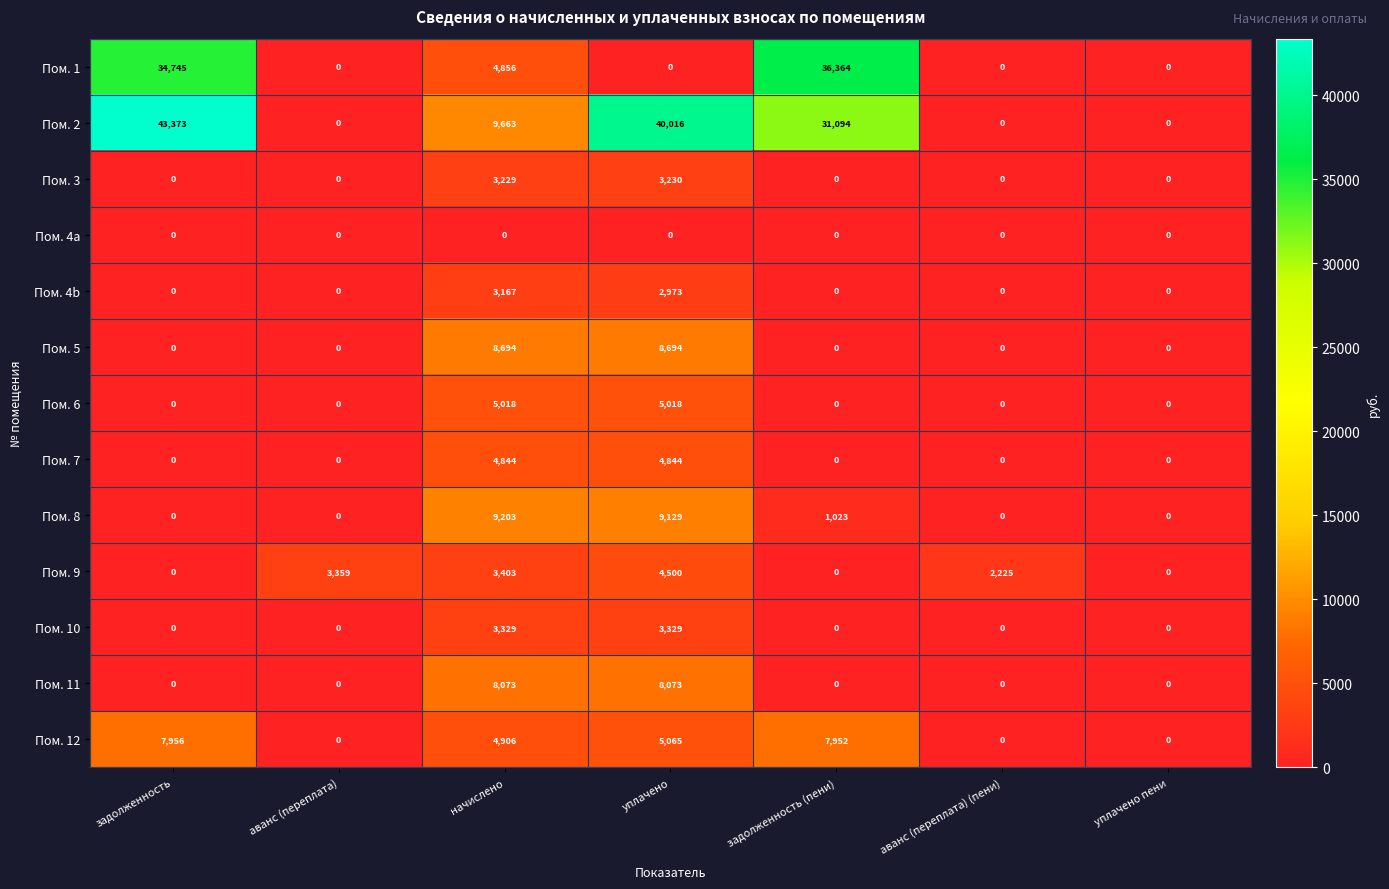

What is the average value of the Пом. 6 series?

1434